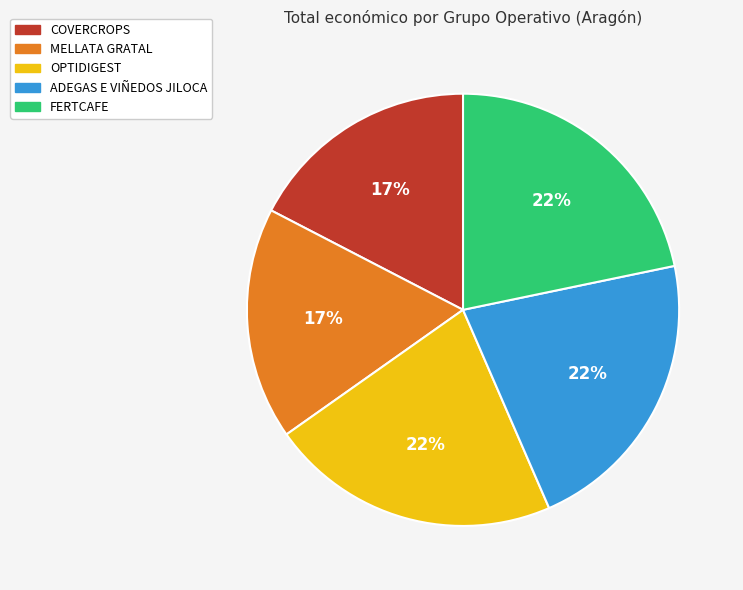

Does OPTIDIGEST account for over 50% of the chart?

No